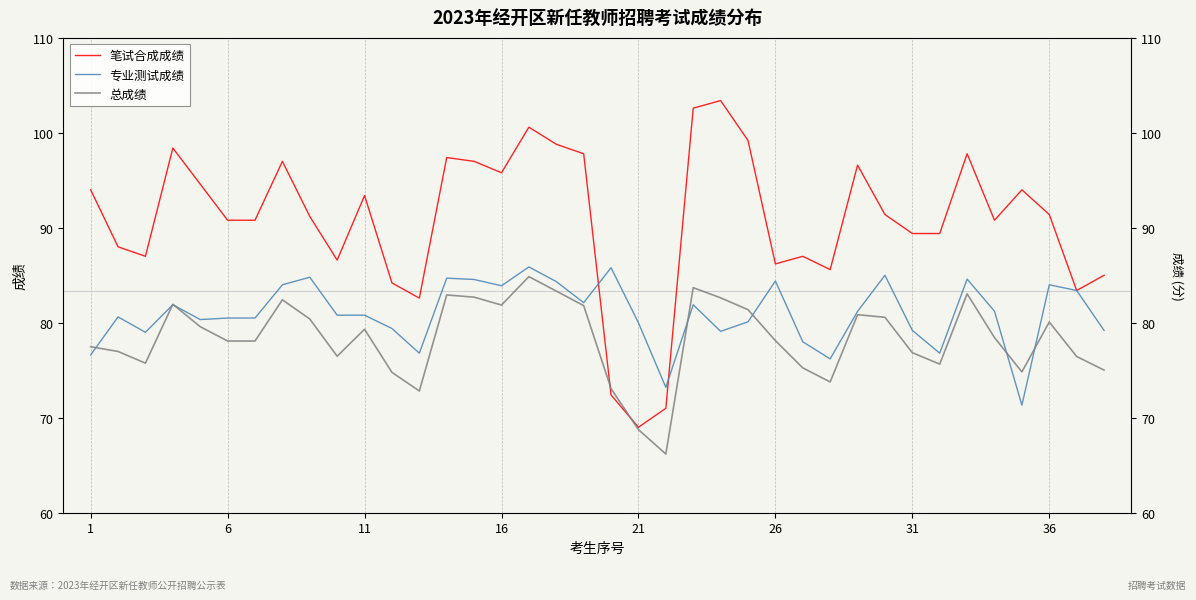

Which series has the widest spread of values?

笔试合成成绩